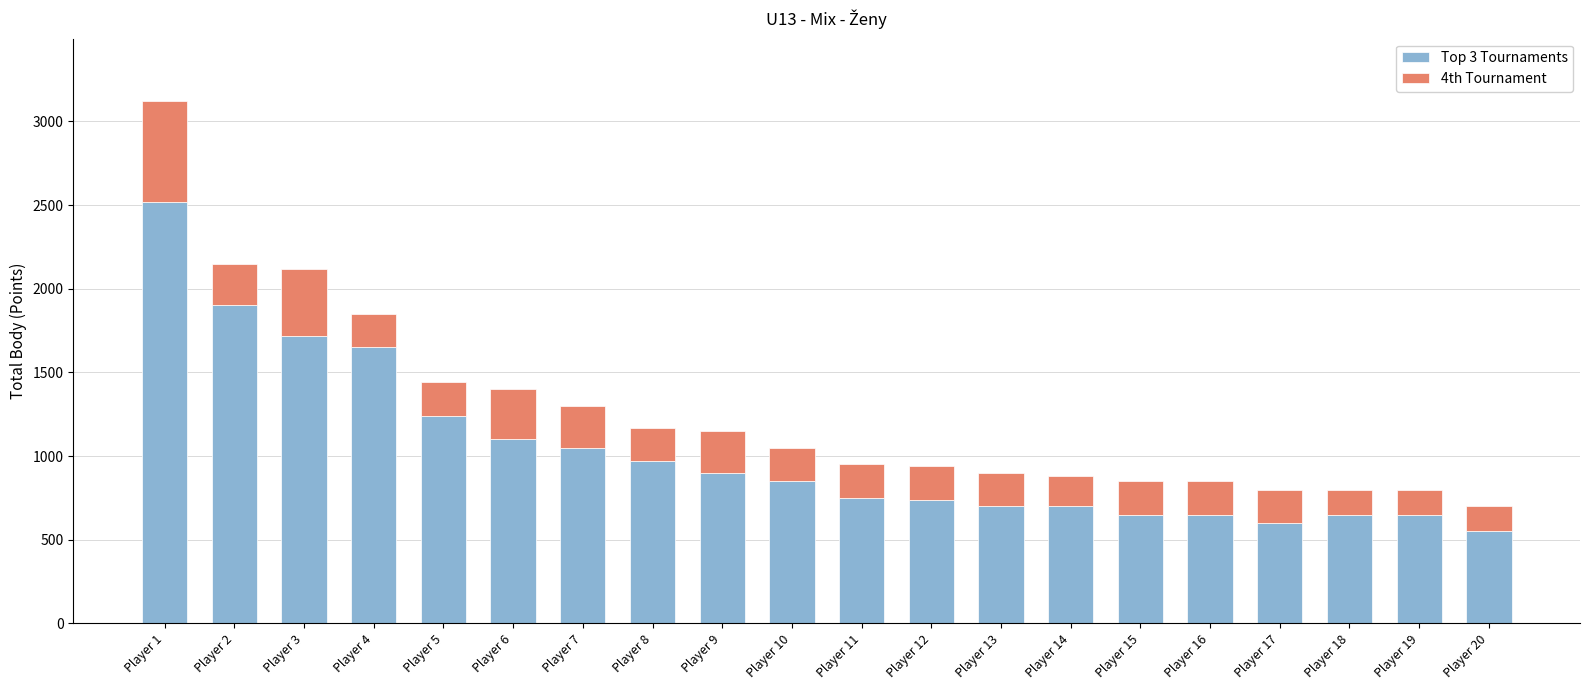

How many values in the Top 3 Tournaments series are below 850?

10